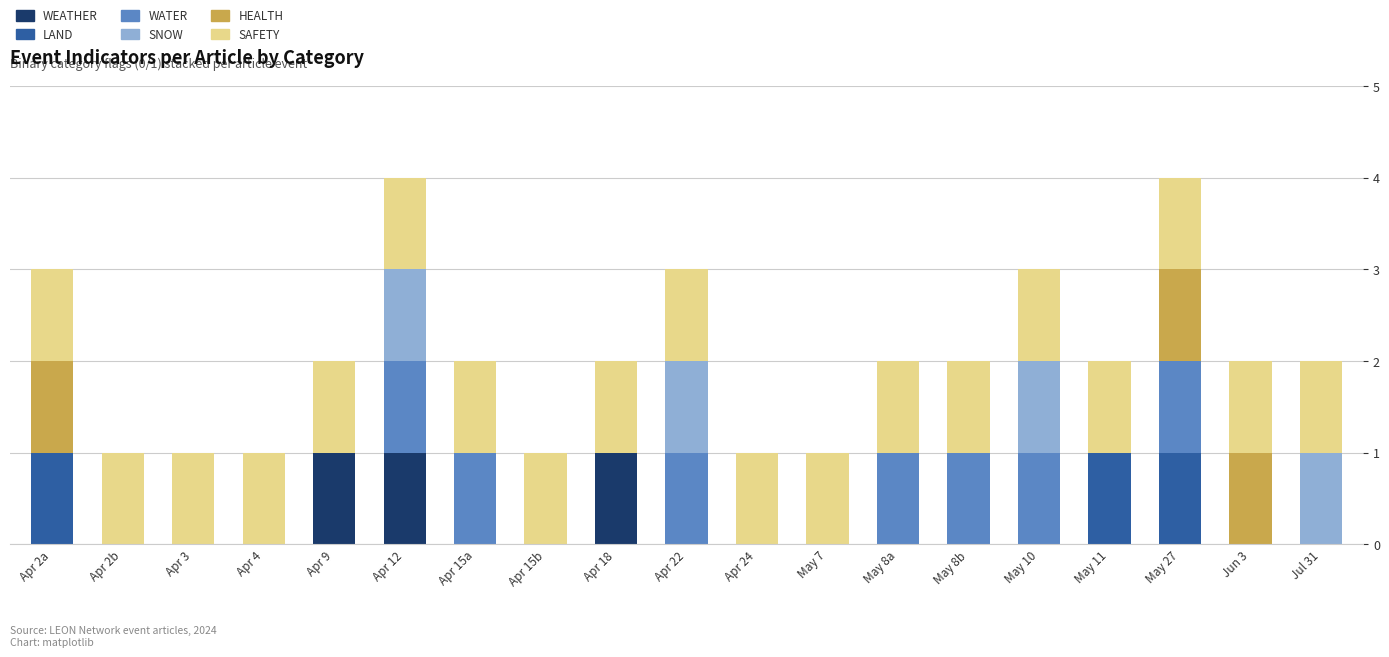

The value of WEATHER at May 11 is 1. True or false?

False